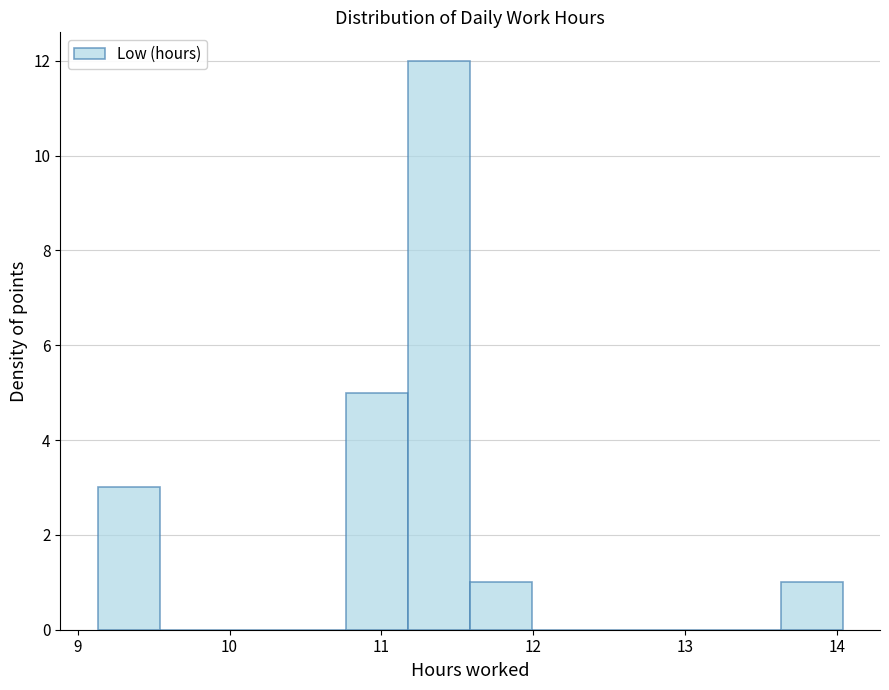

Over which range of the x-axis is the bar tallest?

11.2 to 11.6